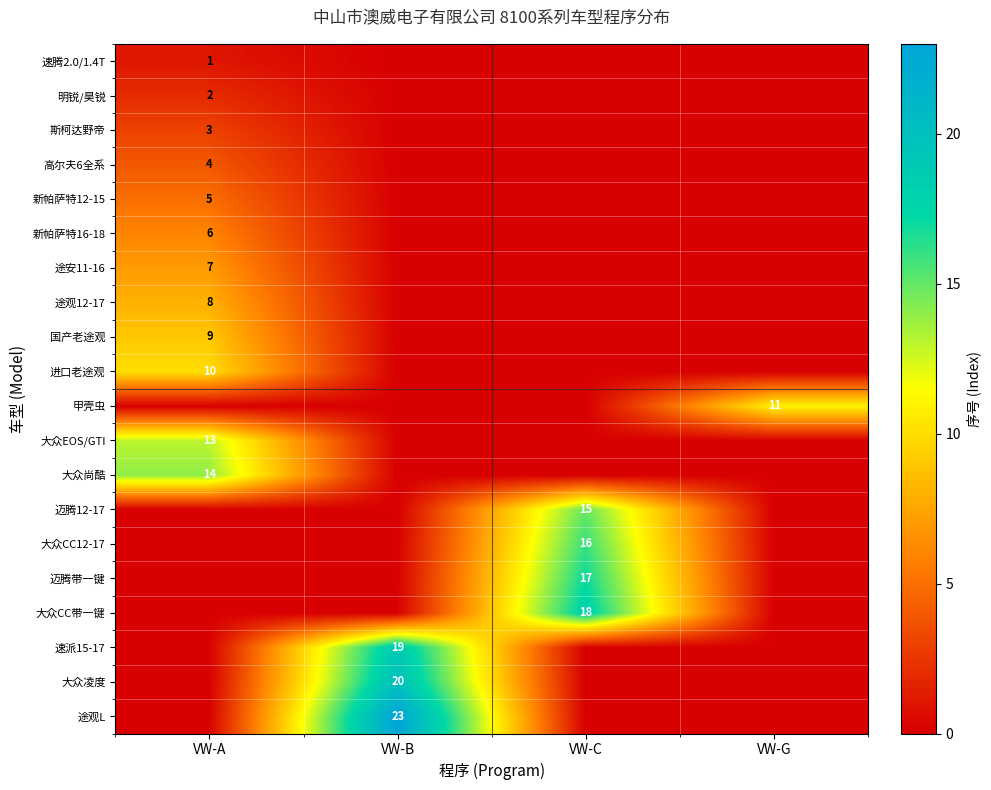

At which category does the chart reach its peak across all series?

VW-B